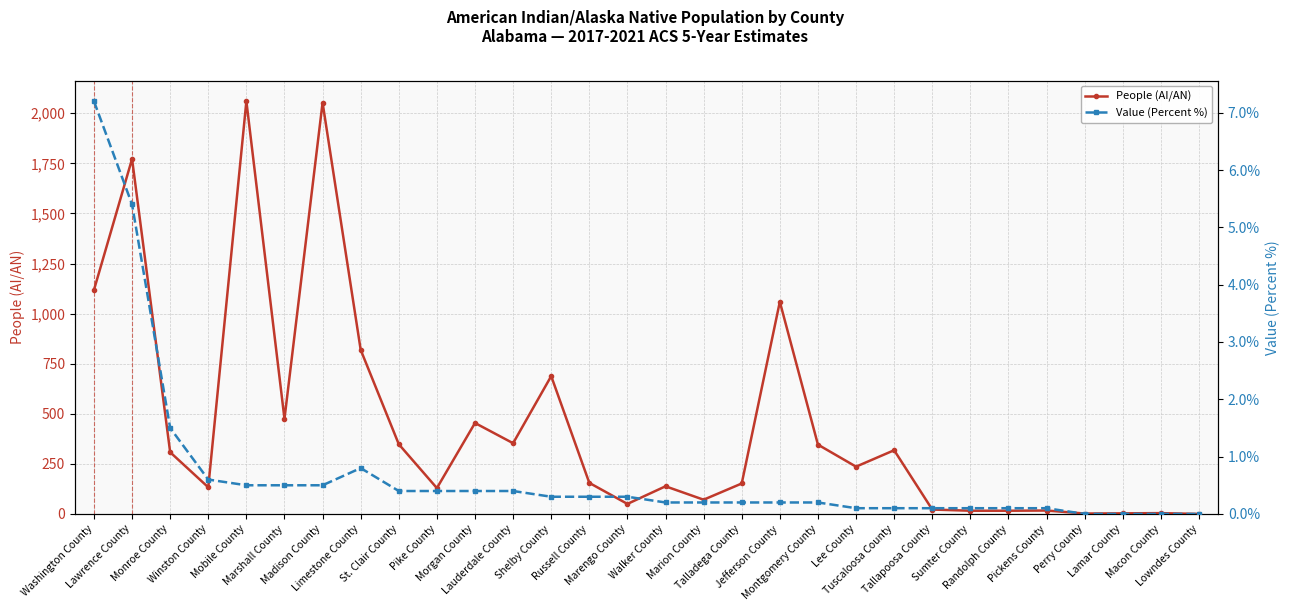

What value does the People (AI/AN) series have at Tuscaloosa County?

318